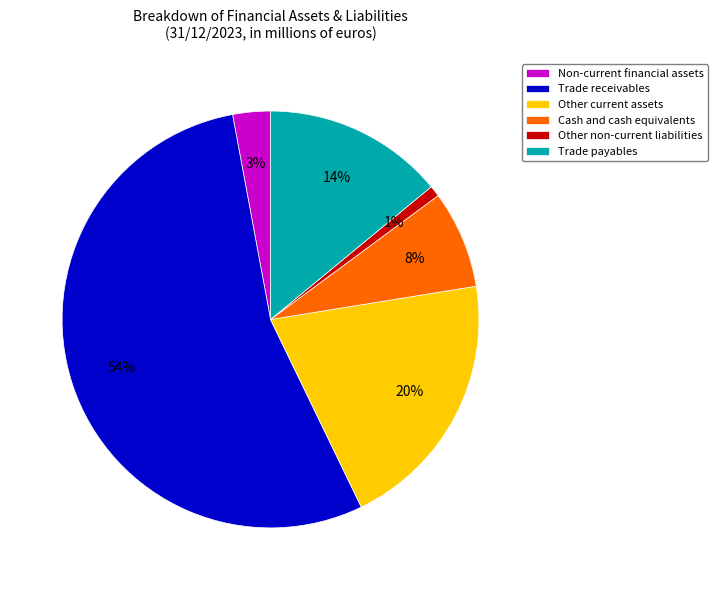

To the nearest percent, what is the difference between the Other non-current liabilities and Trade payables slice percentages?

13%